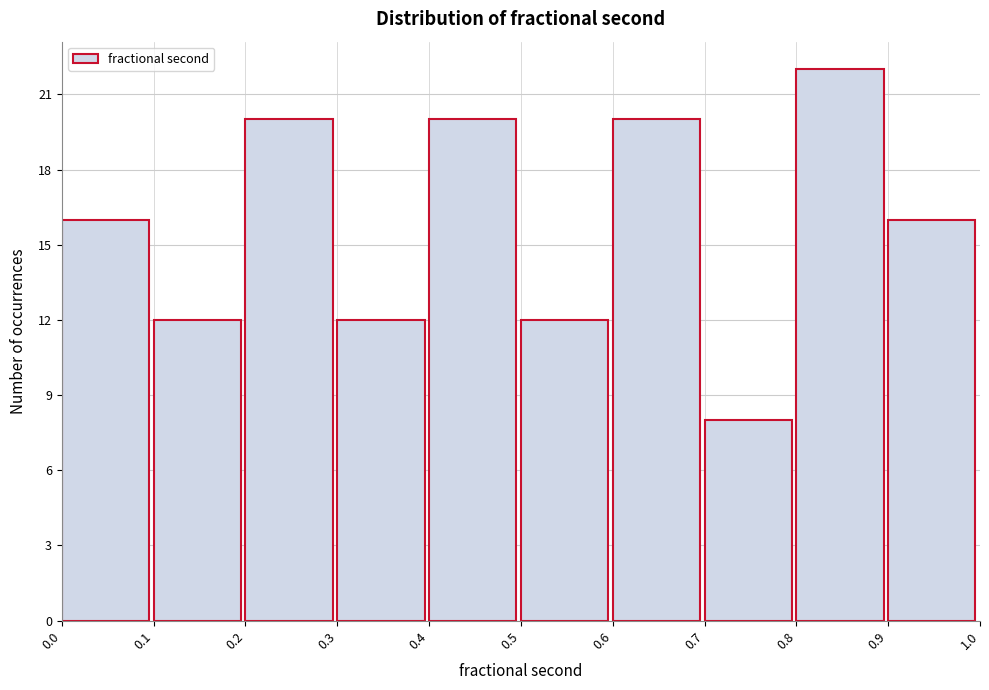

Over which range of the x-axis is the bar tallest?

0.8 to 0.9